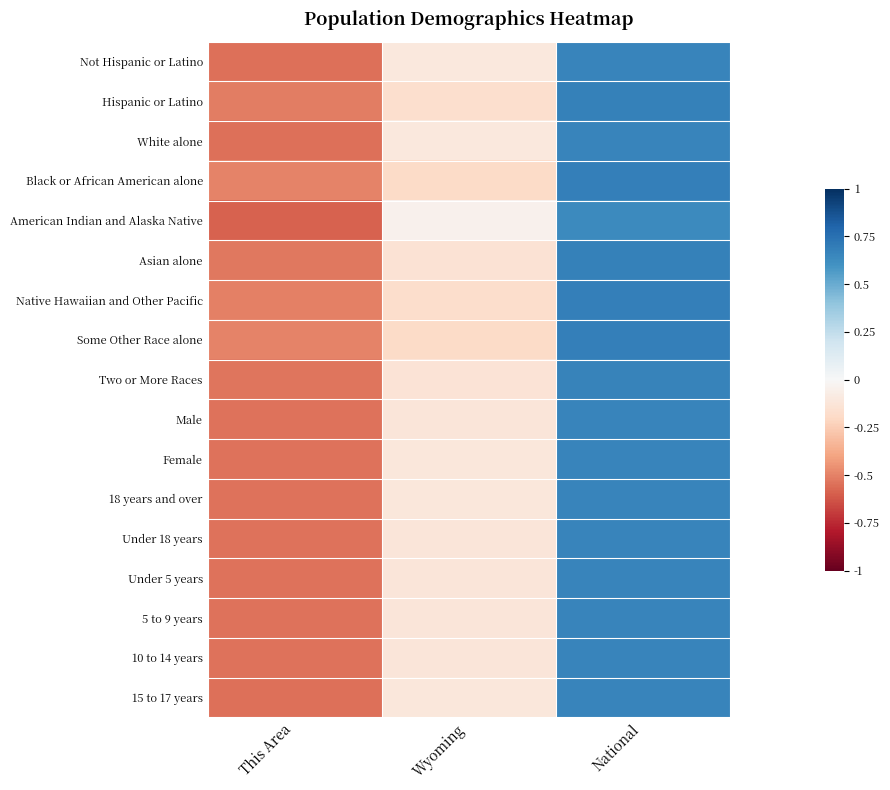

What is the difference between the highest and lowest values at National?

0.1